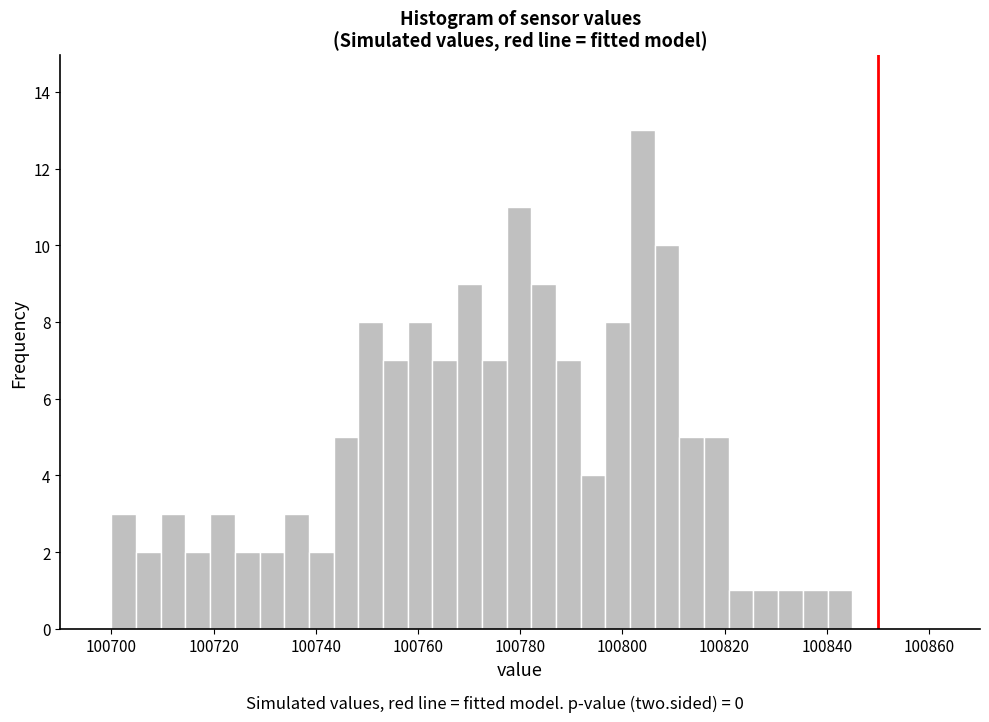

Around what value on the x-axis is the tallest bar? Give the approximate position of its centre, as read against the axis.

100804